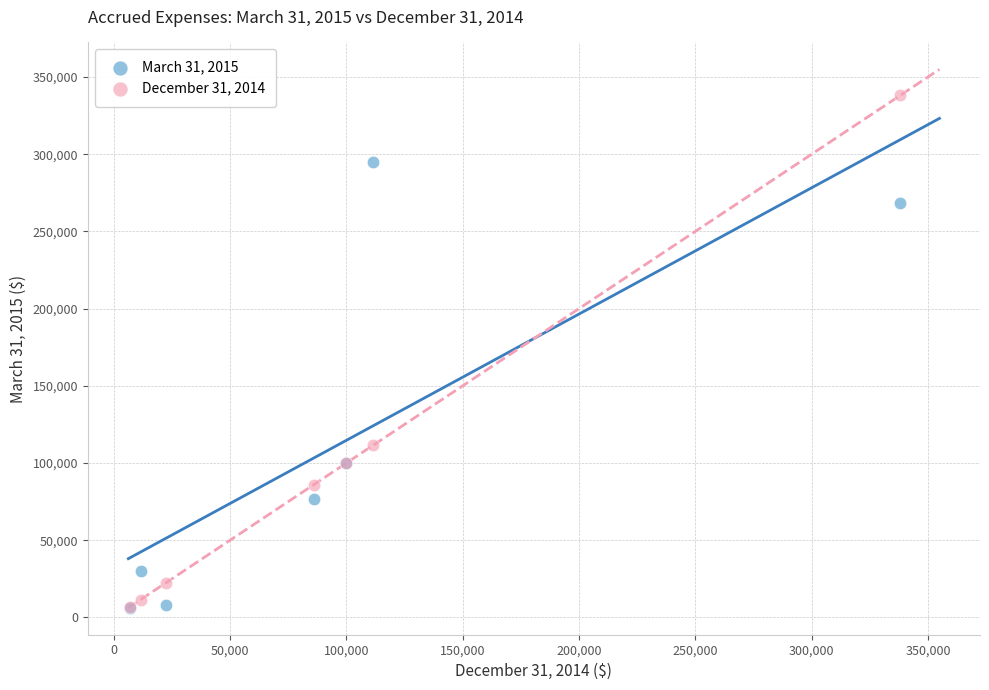

Which series has the widest spread of Y values?

December 31, 2014